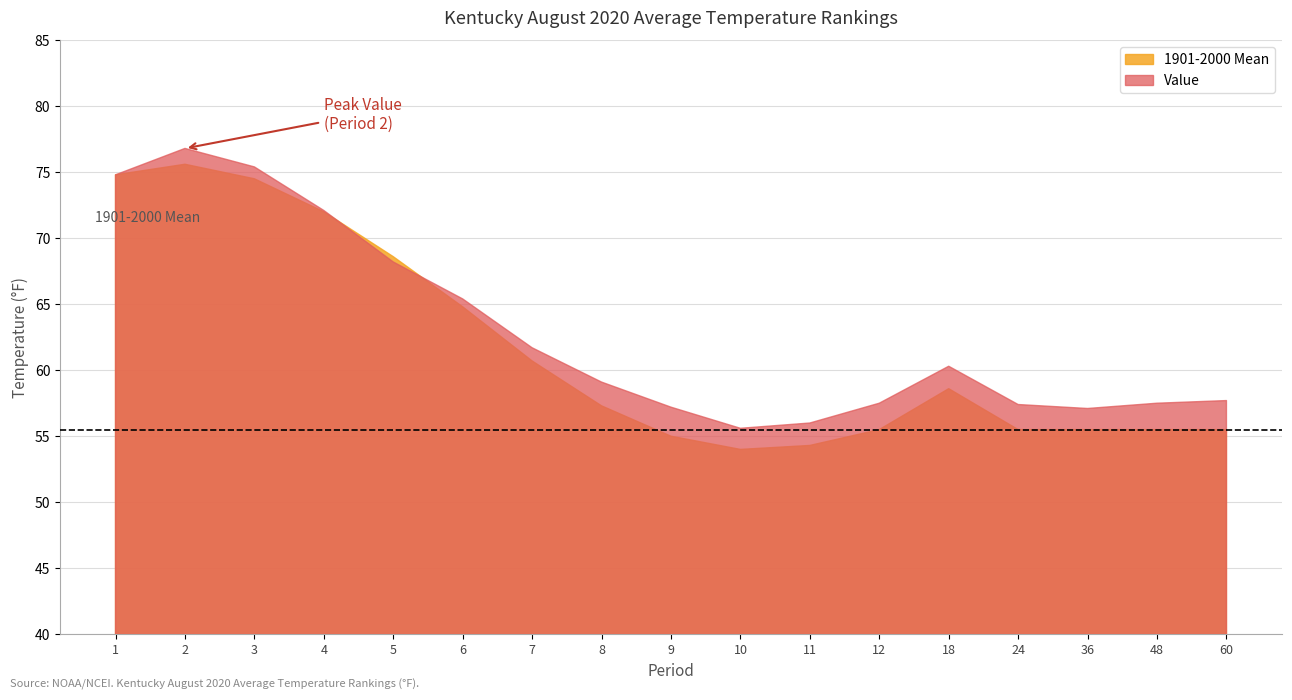

Which category has the highest value in the Value series?

2